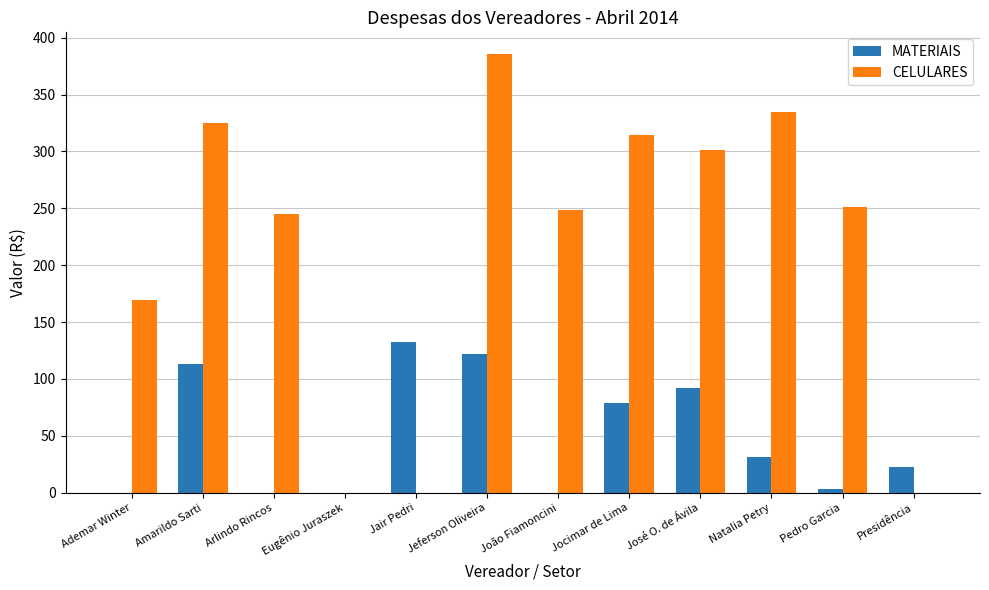

The value of CELULARES at Ademar Winter is 169.8. True or false?

True